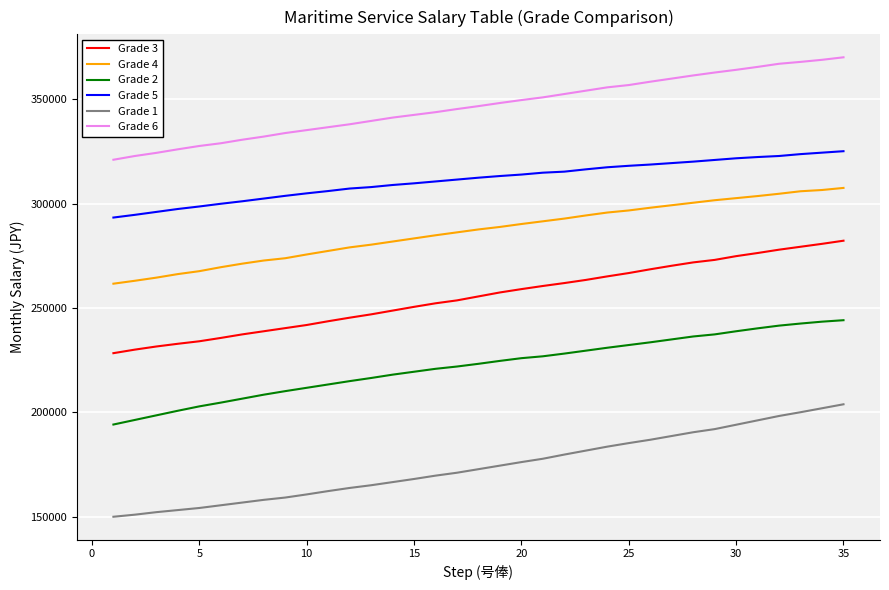

Which series has the largest total across all categories?

Grade 6